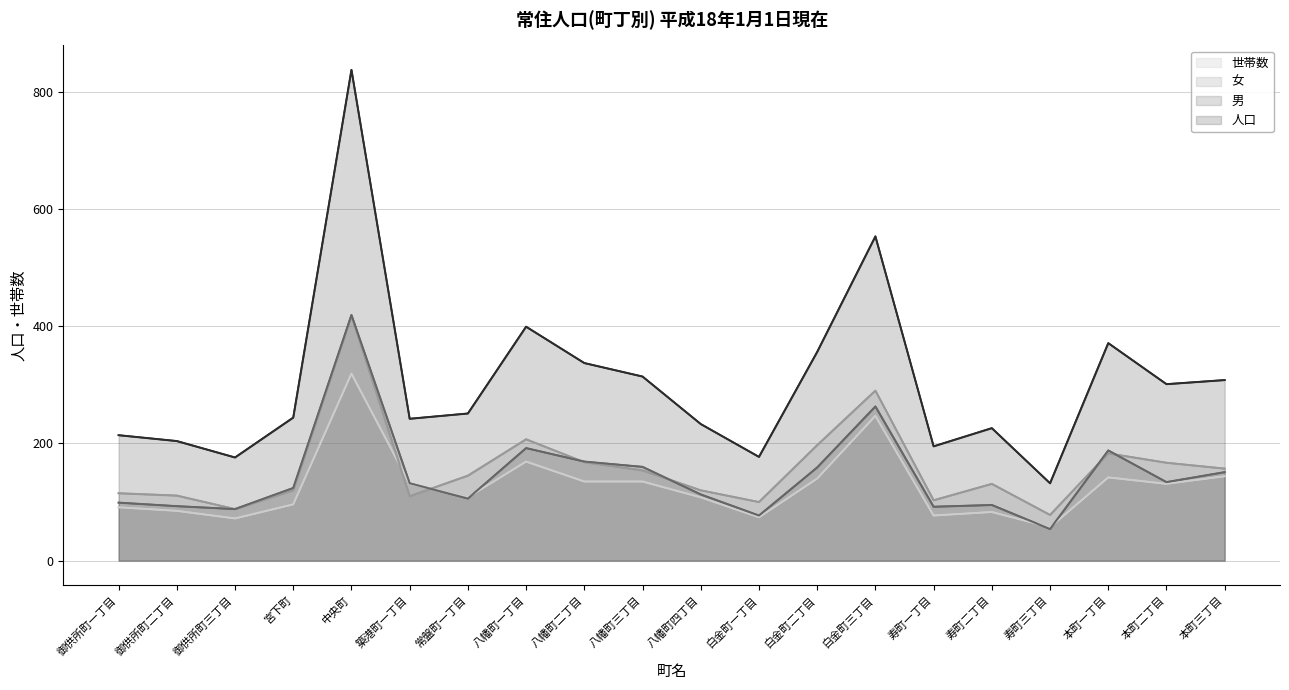

True or false: 男 and 女 cross at least once.

True